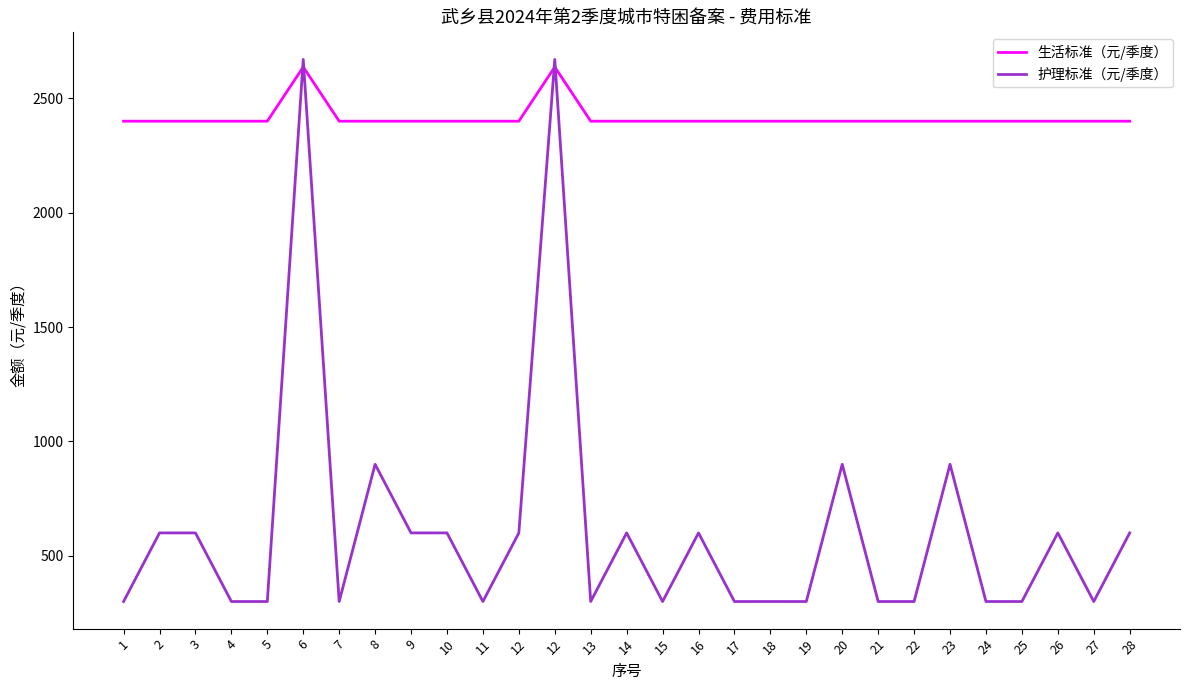

What is the approximate value of 生活标准（元/季度） at 17?

2400